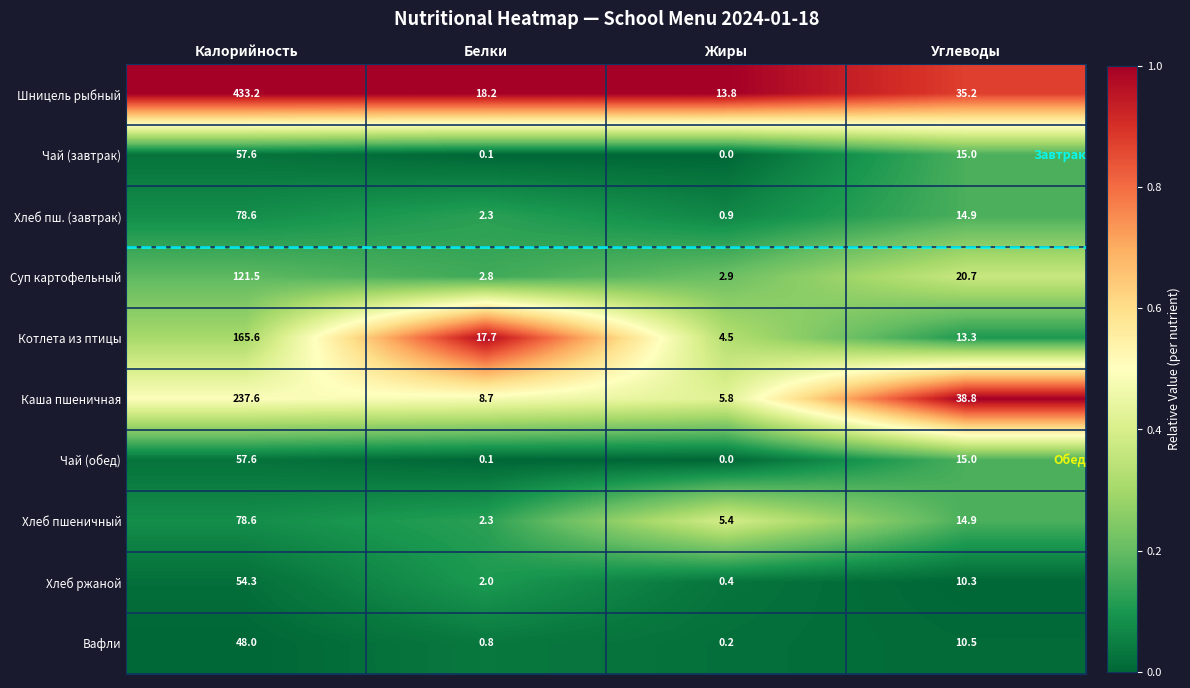

Which series changed the most between Калорийность and Углеводы?

Шницель рыбный